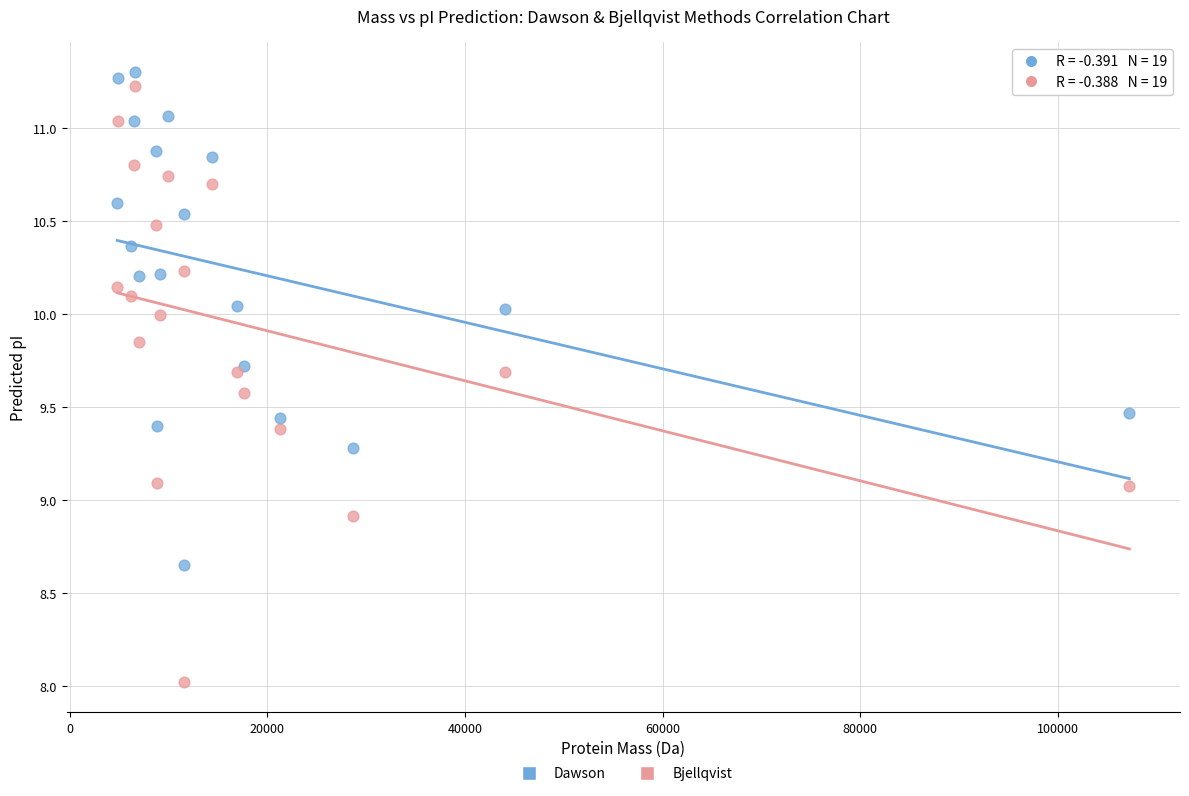

Which series contains the lowest Y value?

Bjellqvist